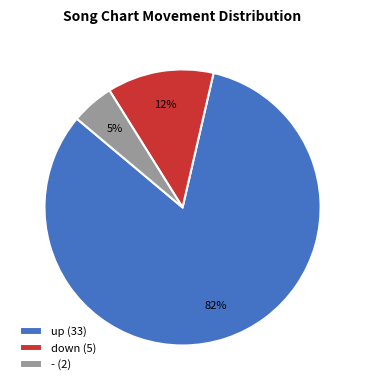

To the nearest percent, what is the combined percentage of up (33) and down (5)?

95%